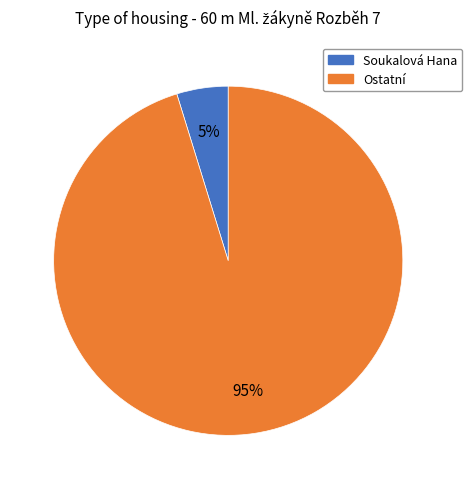

Is there any slice that represents more than half of the pie?

Yes